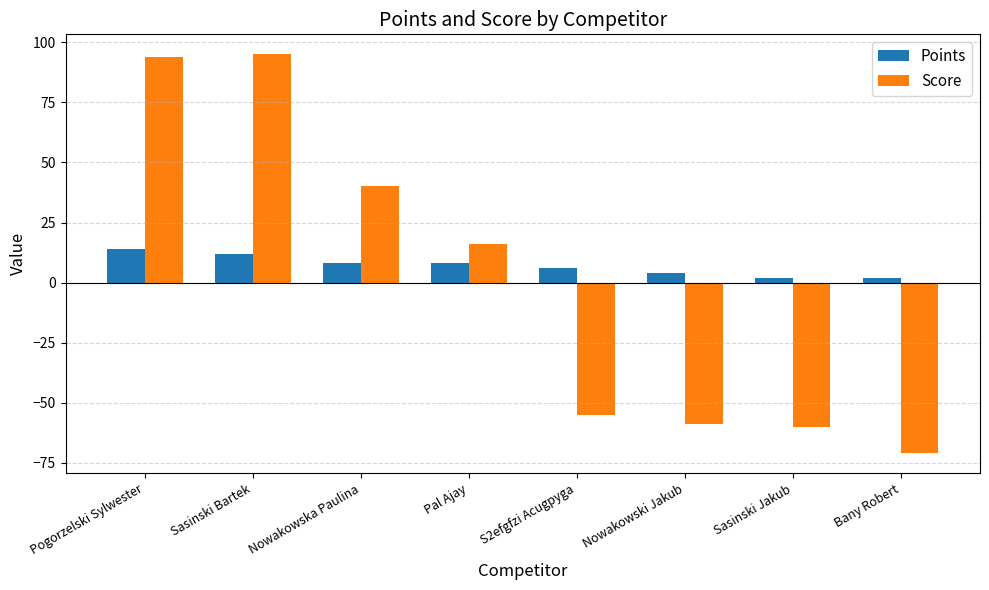

Is it true that Score equals 95 at Sasinski Bartek?

True